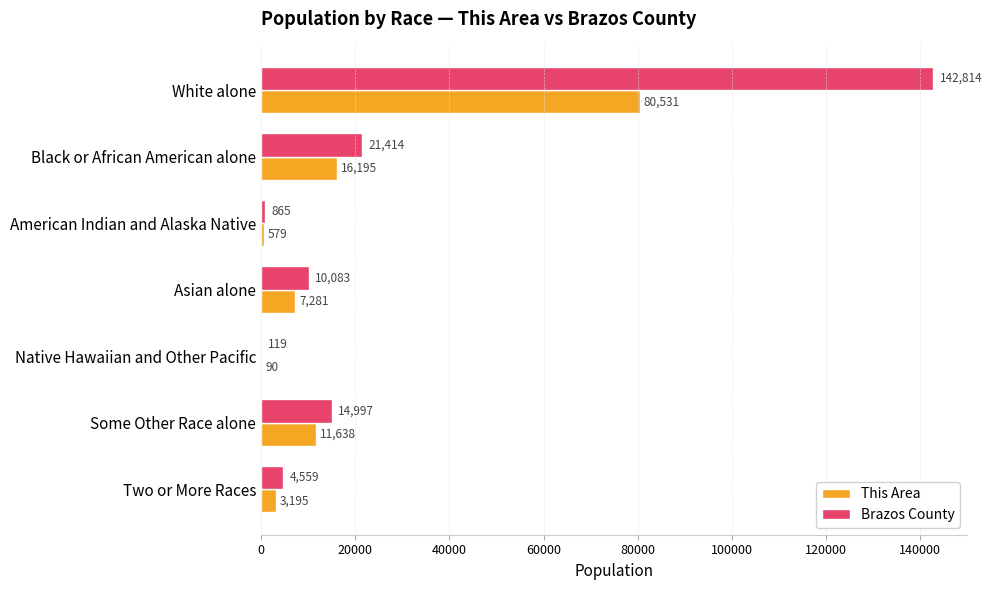

What are all the series names shown in the legend?

This Area, Brazos County